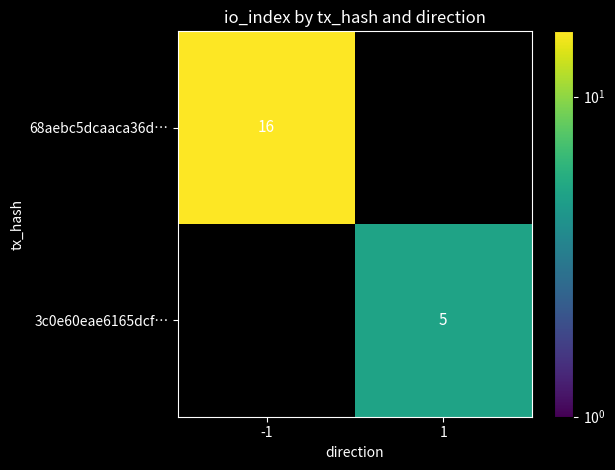

Is it true that 68aebc5dcaaca36d… equals 9 at -1?

False